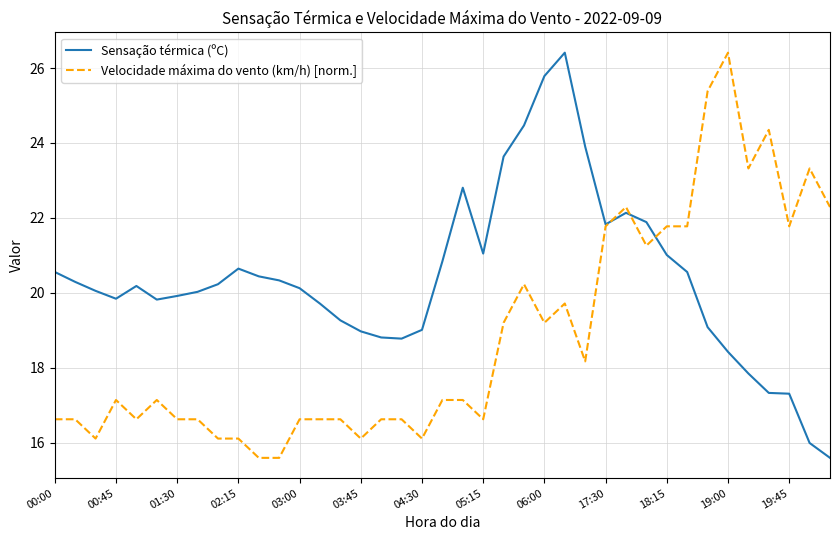

List the series in order of their overall mean, highest first.

Sensação térmica (ºC), Velocidade máxima do vento (km/h) [norm.]